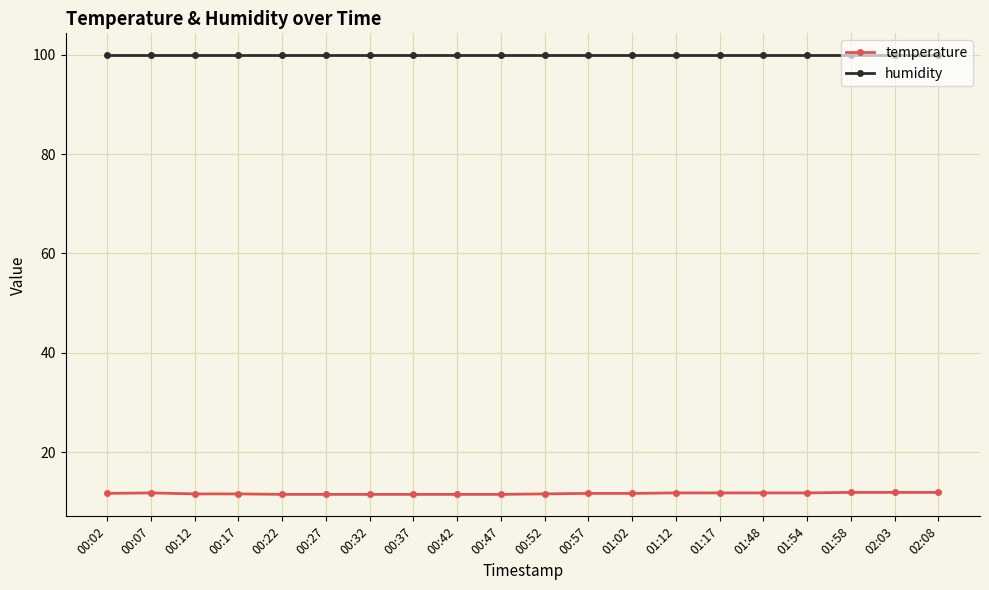

What is the minimum value shown in the chart?

11.5